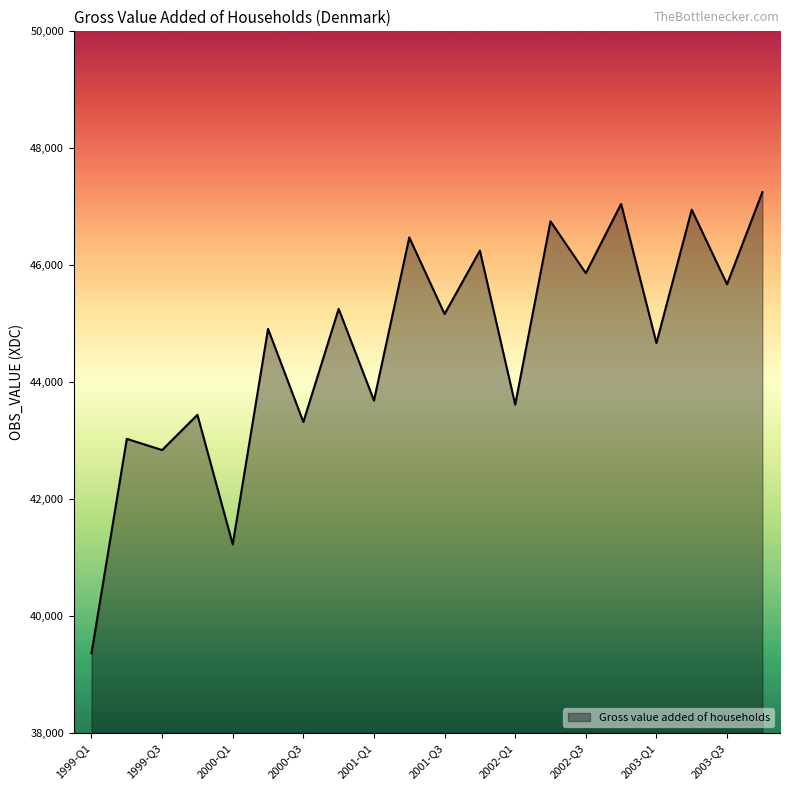

What is the smallest value displayed?

39362